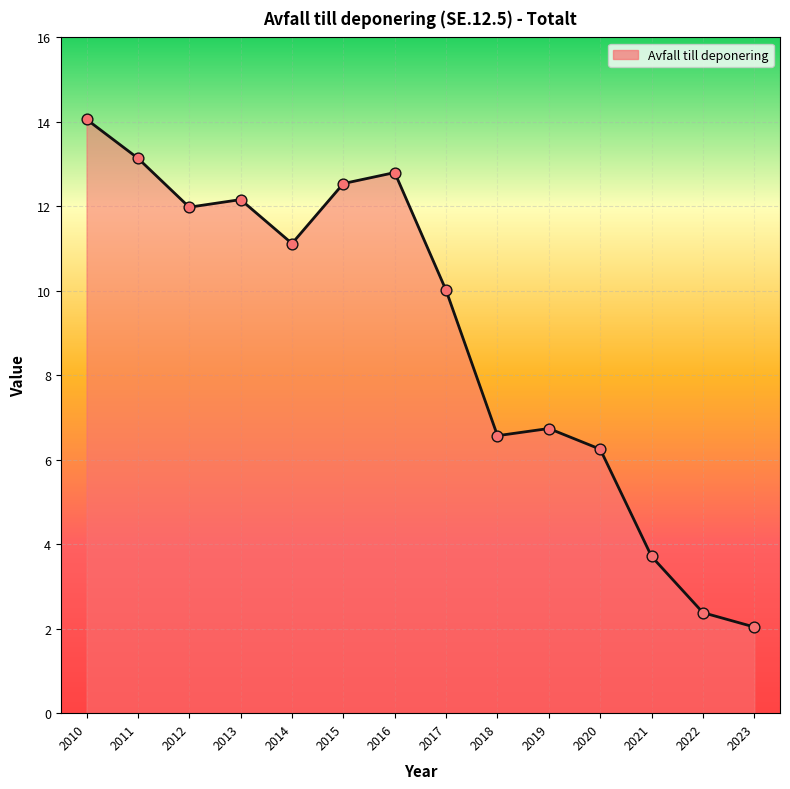

What is the change in value from 2020 to 2022?

-3.9